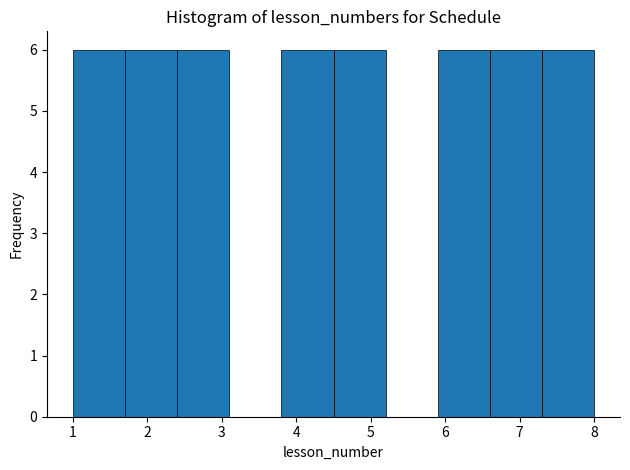

Reading left to right, transcribe this chart: for each bar, give the range it covers on the x-axis and its height. The values are not printed on the chart, so give them approximately, as read against the axis.

1.0 to 1.7: 6
1.7 to 2.4: 6
2.4 to 3.1: 6
3.1 to 3.8: 0
3.8 to 4.5: 6
4.5 to 5.2: 6
5.2 to 5.9: 0
5.9 to 6.6: 6
6.6 to 7.3: 6
7.3 to 8.0: 6